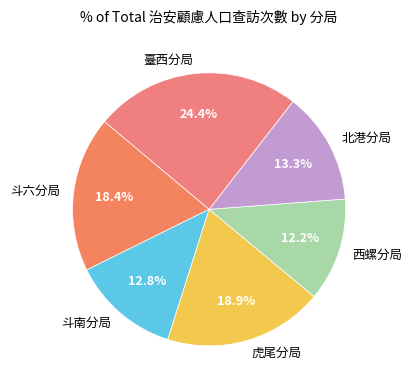

Count the number of slices in the pie.

6